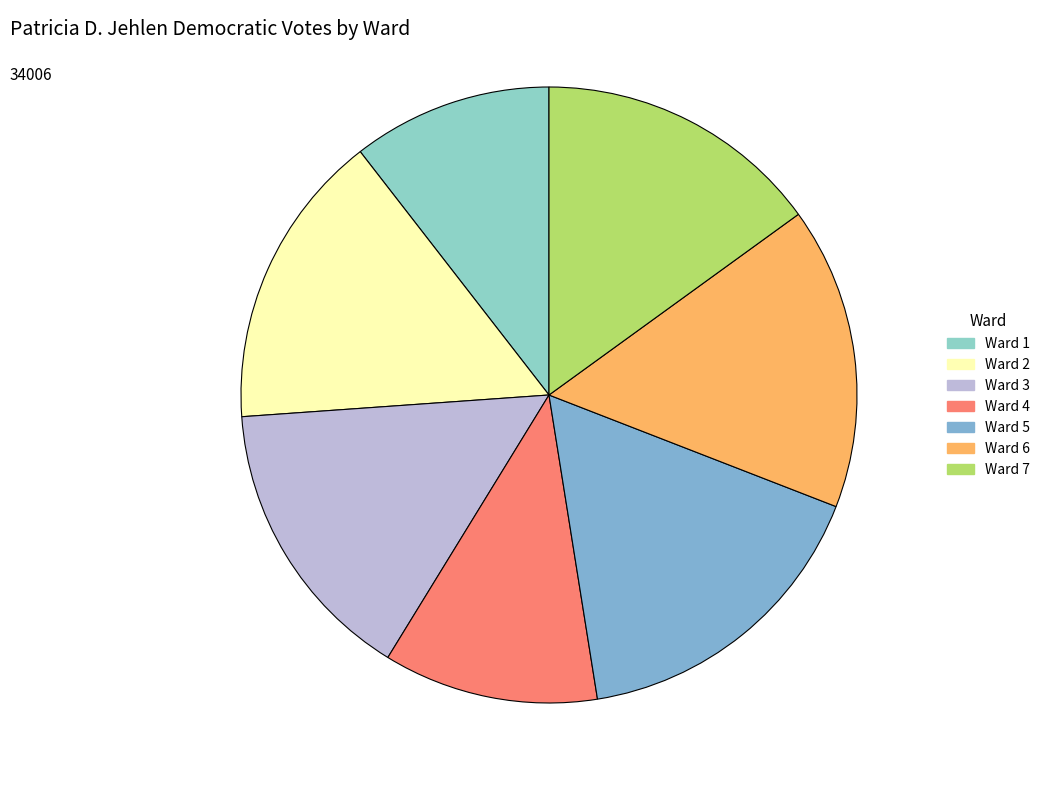

To the nearest percent, what percentage of the pie is Ward 3?

15%